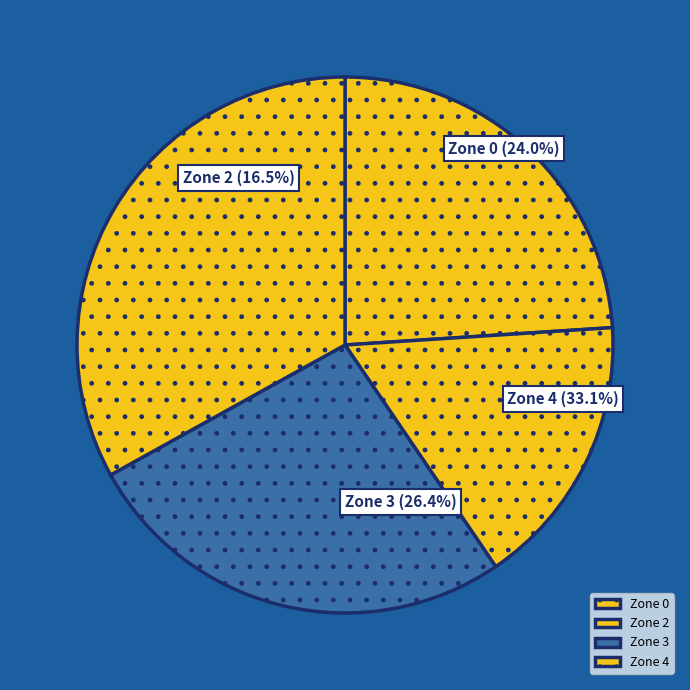

Is Zone 4 the majority of the pie?

No